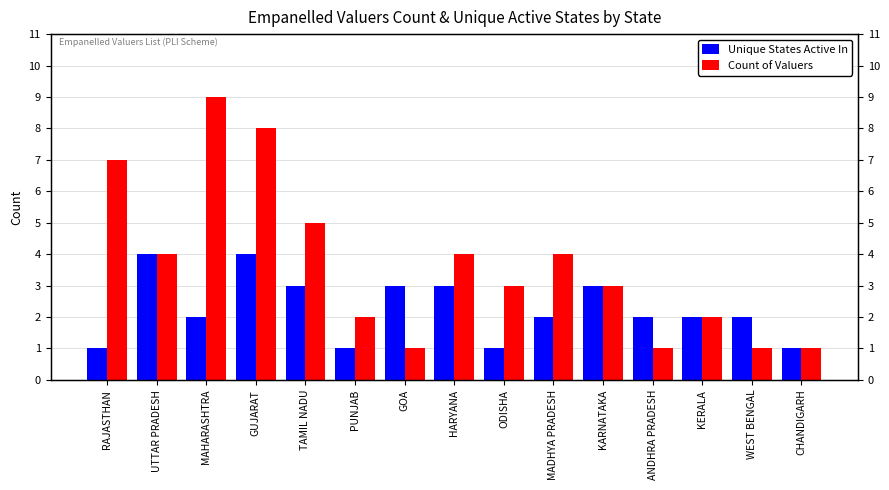

Count the Unique States Active In values in the range 1 to 3.

13